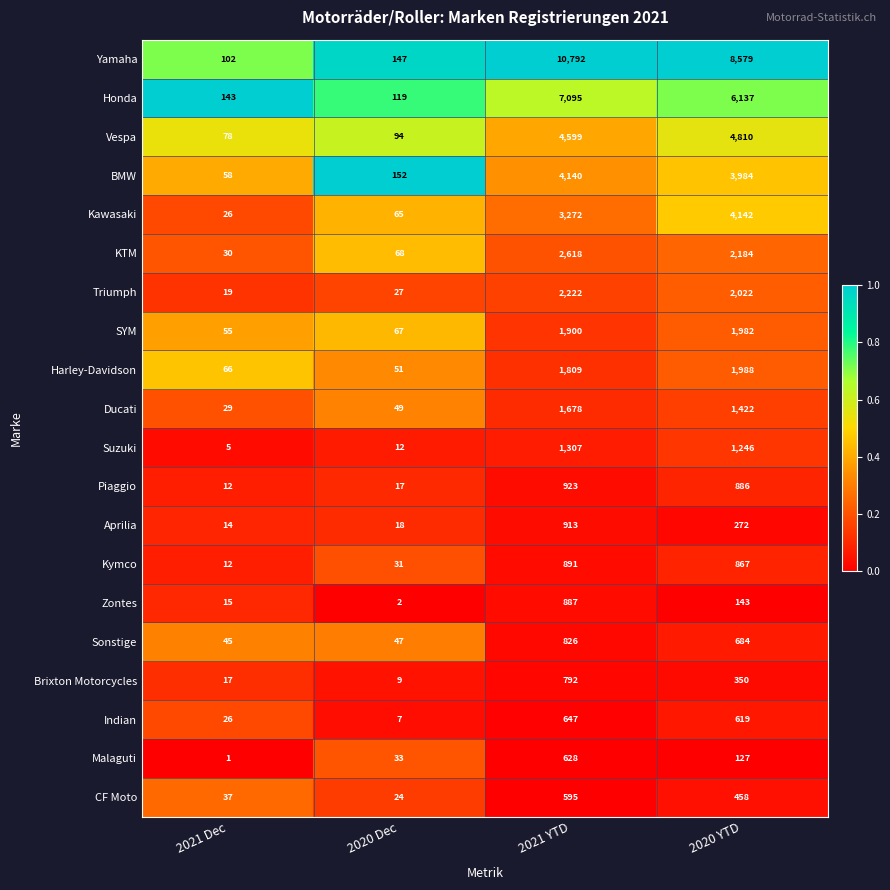

Which category has the lowest value across all series?

2021 Dec